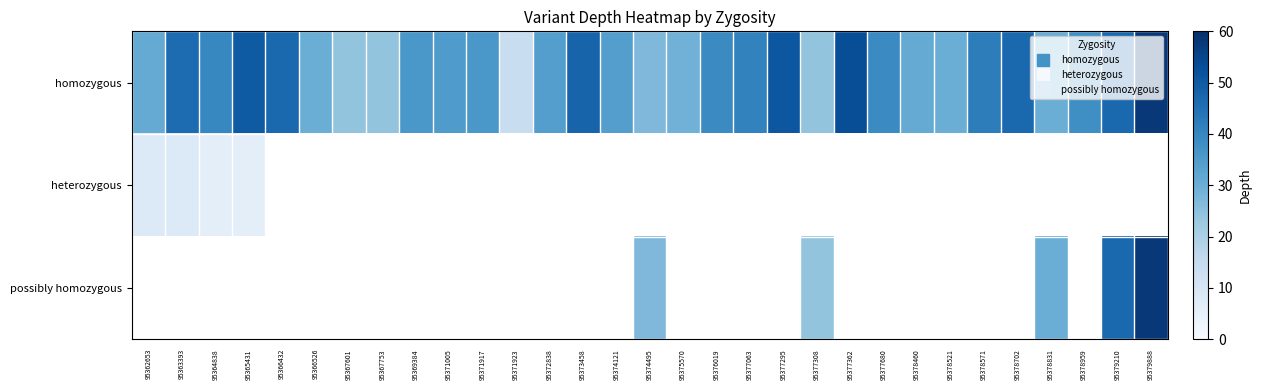

At which label does possibly homozygous first exceed 27?

95378831